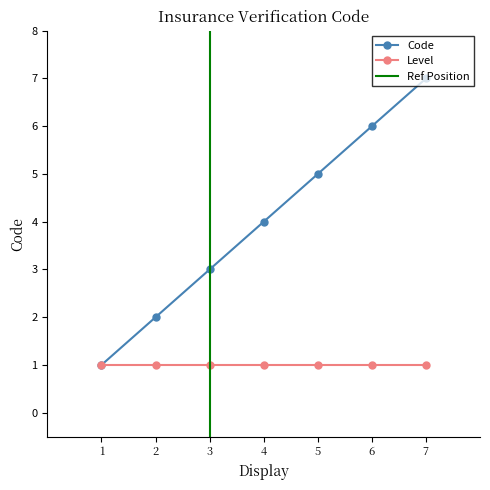

True or false: Level has a value of 1 at 3.

True